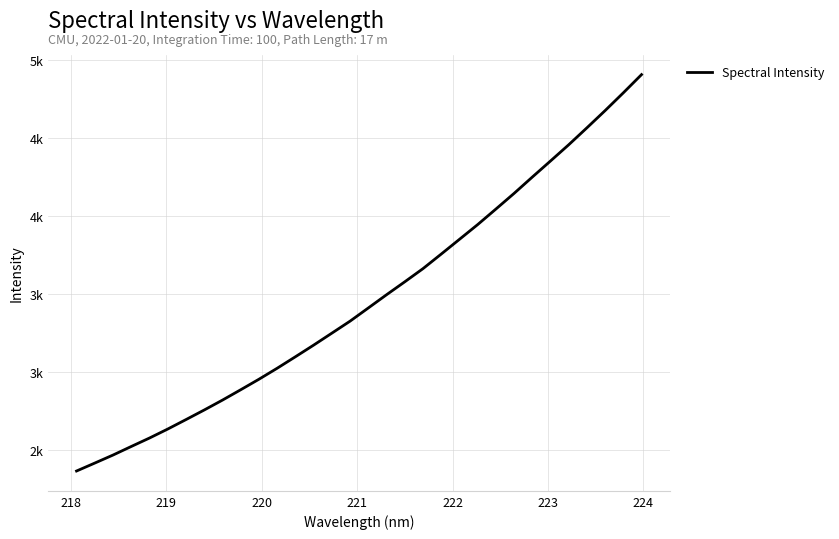

Is this an area chart (filled region under the line)?

No